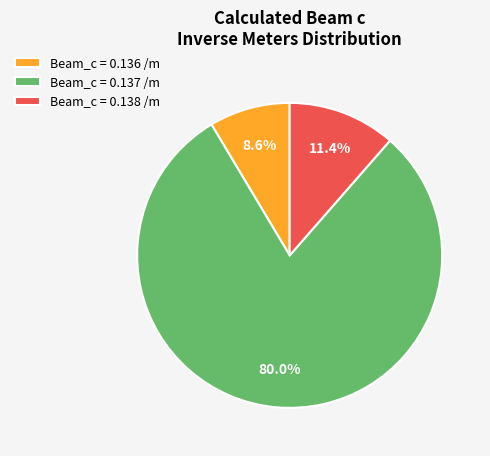

Which slice is the largest?

Beam_c = 0.137 /m